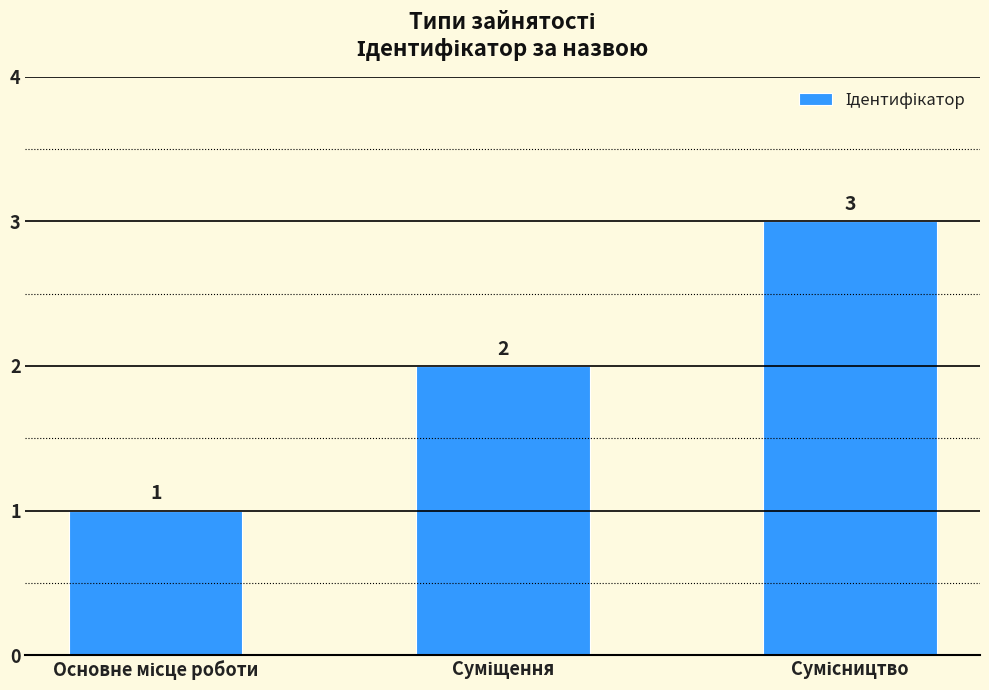

What is the greatest value displayed?

3